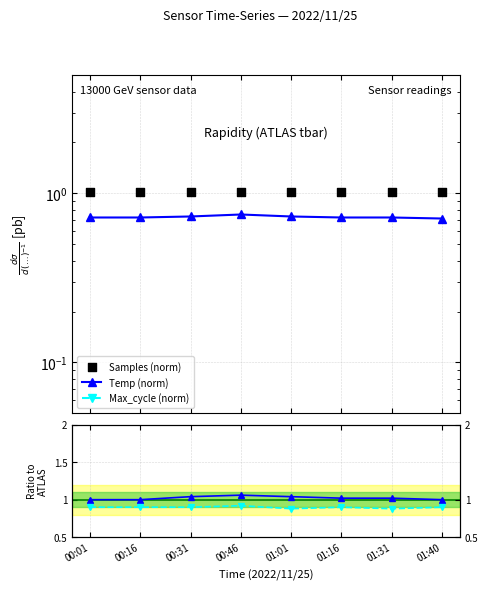

Is the value of Temp (norm) at 01:31 greater than the value of Samples (norm) at 01:16?

No